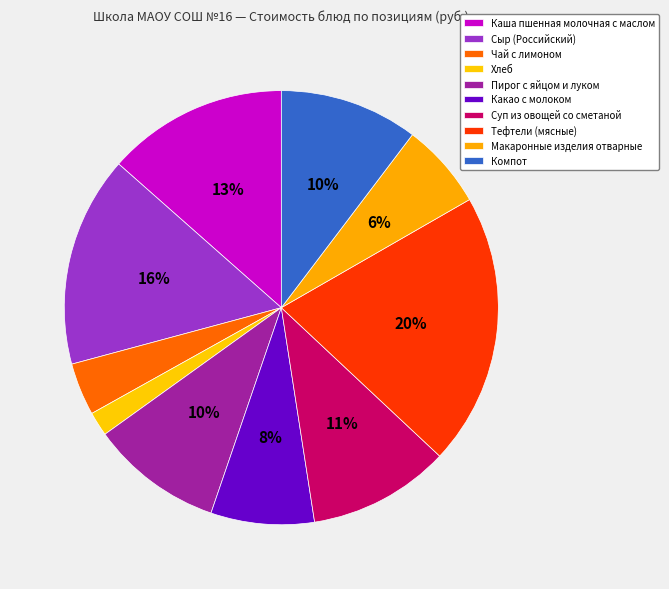

Does any single category account for the majority?

No